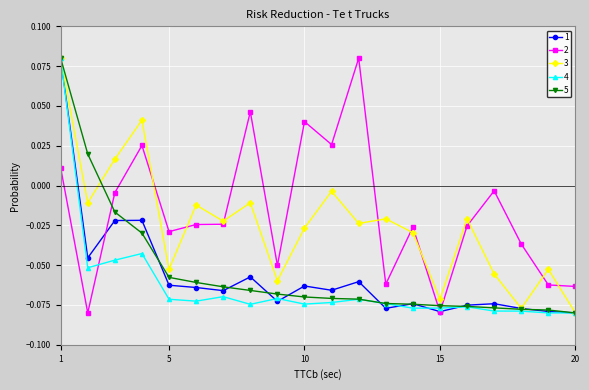

True or false: 3 has more than 2 points higher than both neighbors.

True